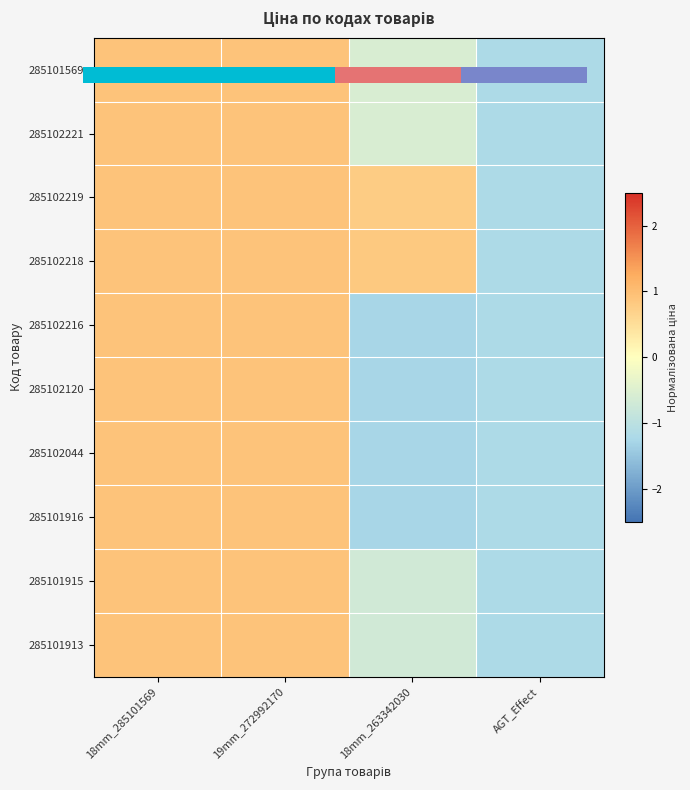

How many categories are shown in the chart?

4